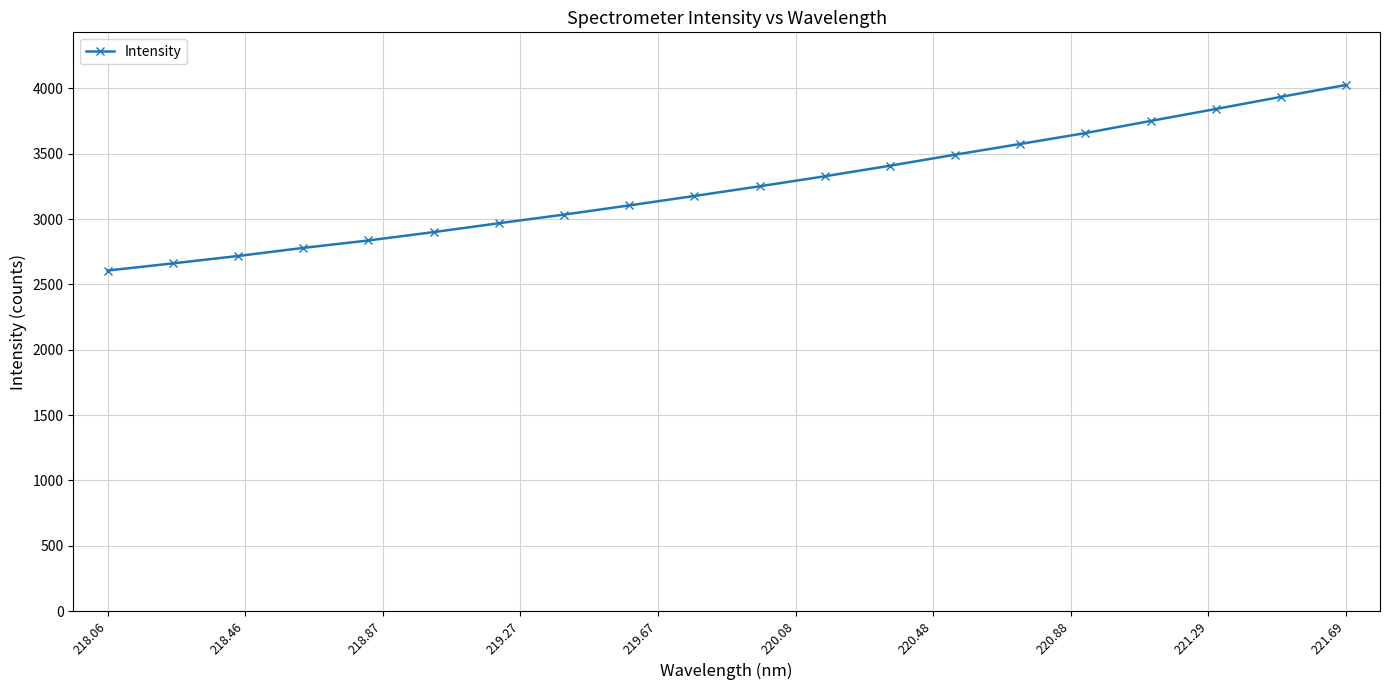

What is the value of the 1st point from the left?

2606.1